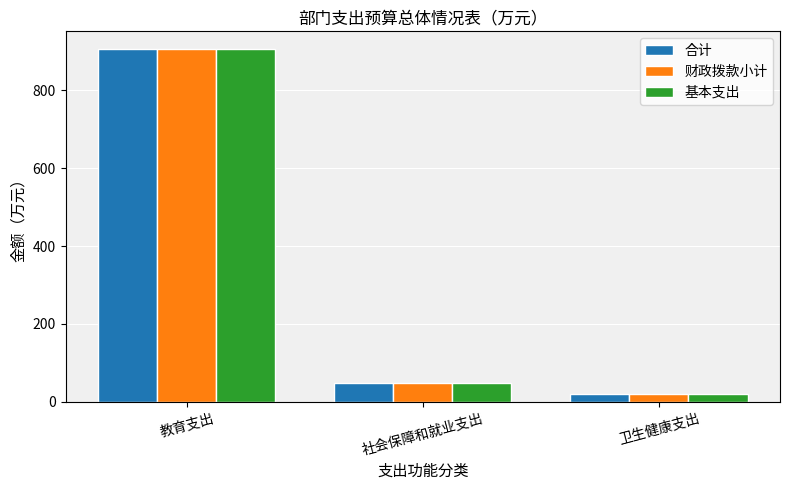

What are all the series names shown in the legend?

合计, 财政拨款小计, 基本支出